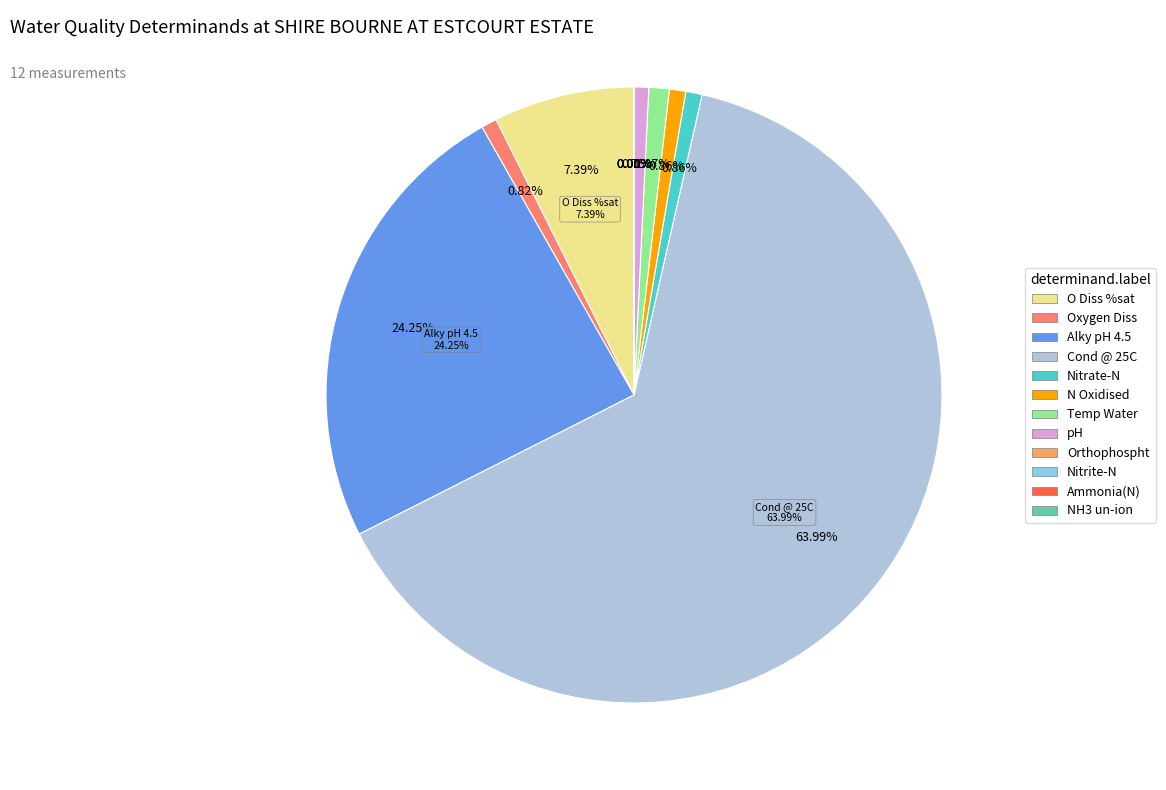

To the nearest percent, what portion does Temp Water represent?

1%